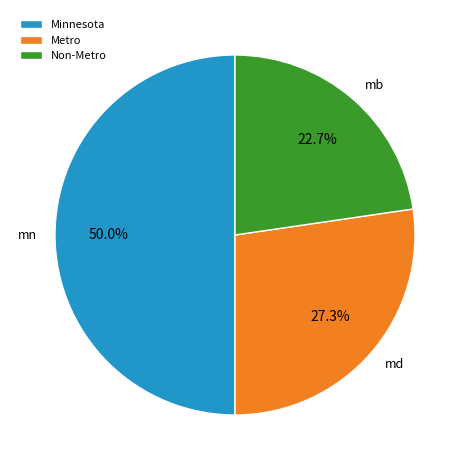

True or false: Minnesota accounts for 50% of the total.

True